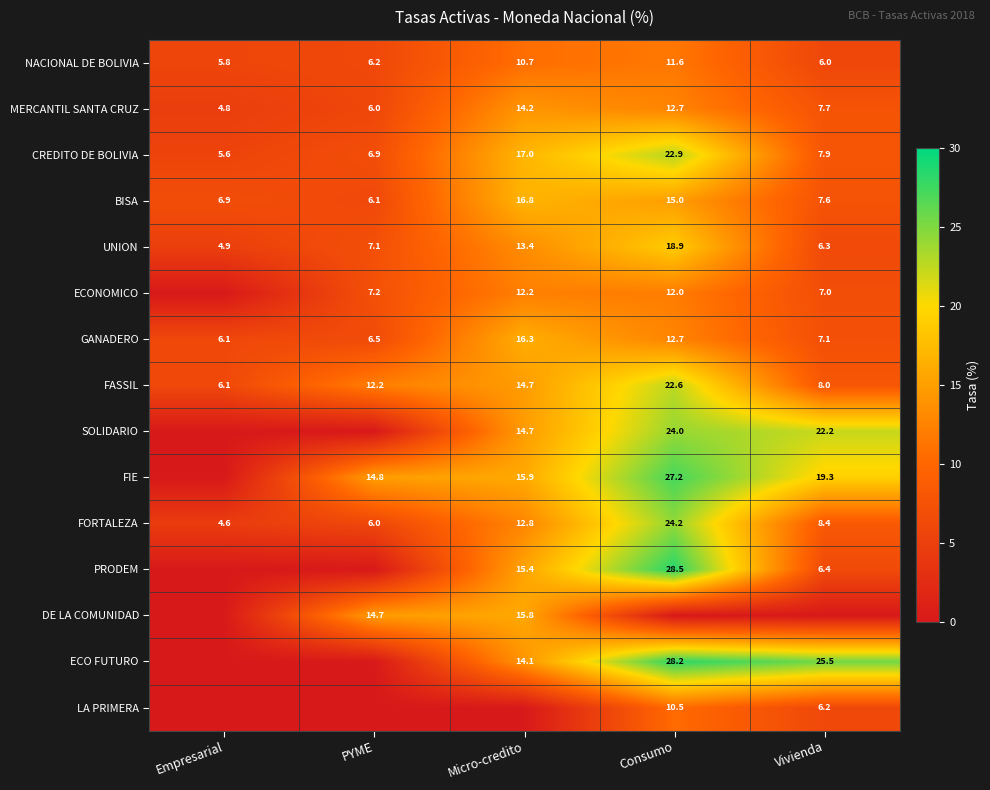

How many data points in FASSIL are above 12?

3